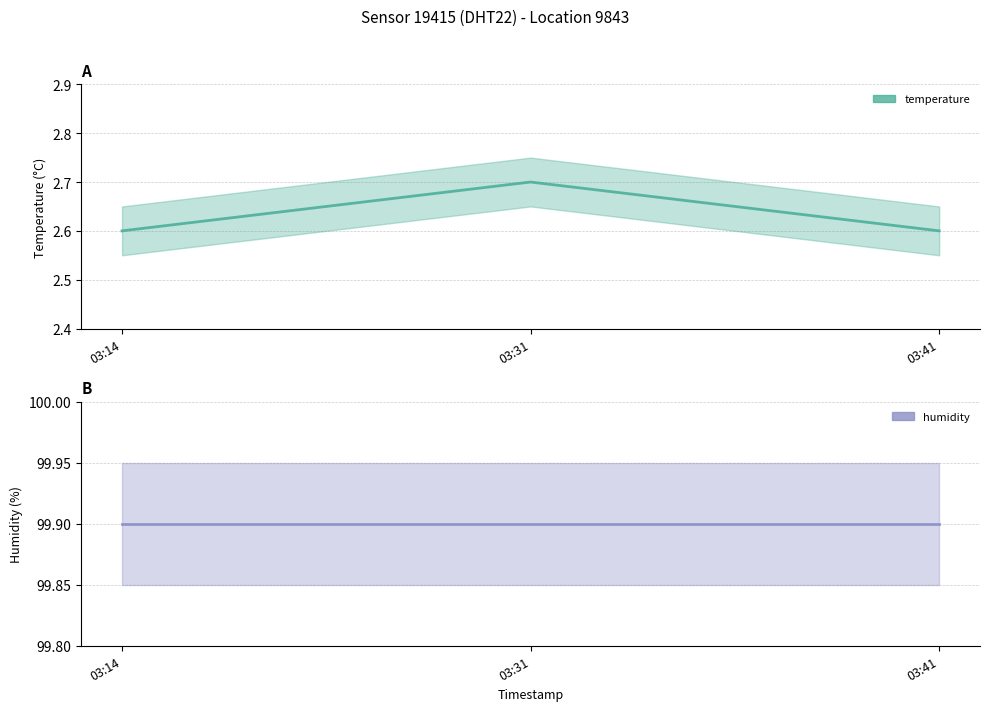

What is the change in value from 03:14 to 03:31?

+0.1